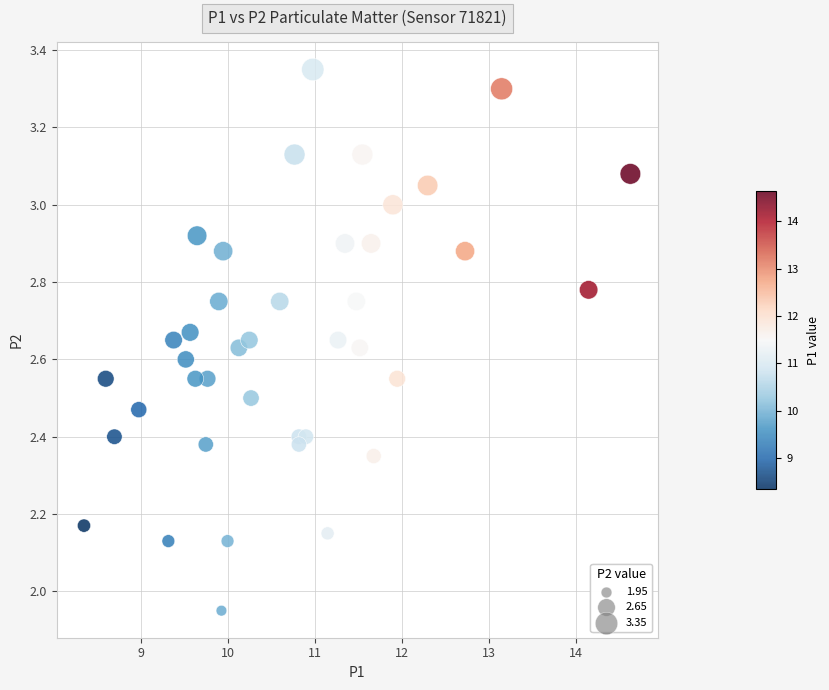

What is the range of Y values (max minus min)?

1.4